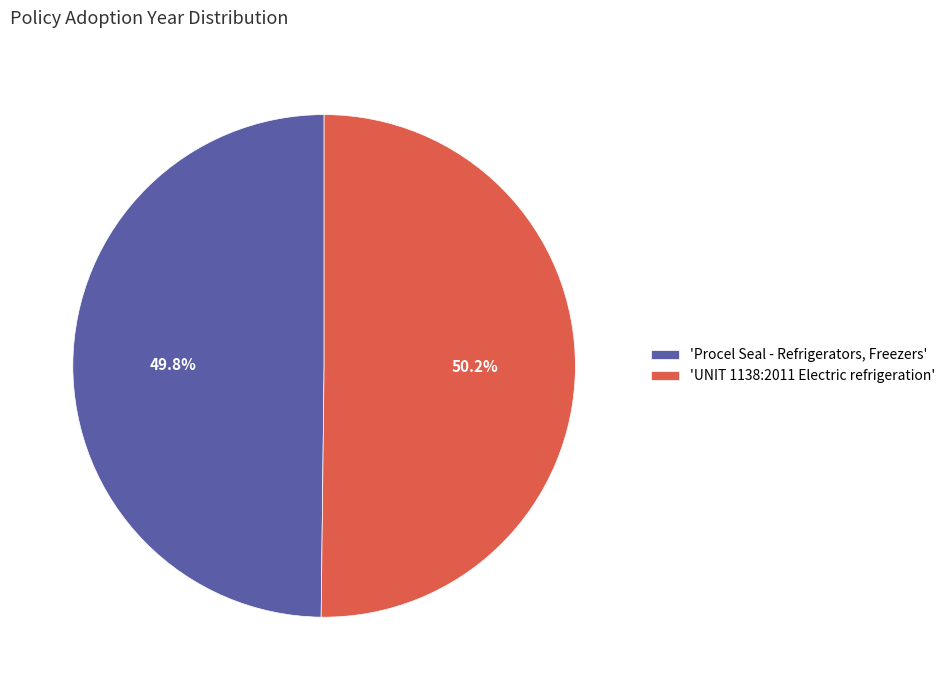

Is there a majority slice in this chart?

Yes